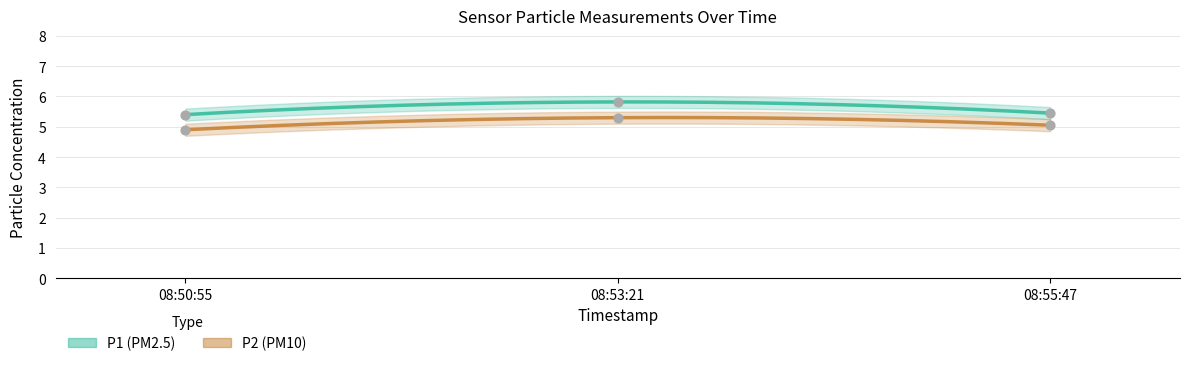

What are all the series names shown in the legend?

P1, P2